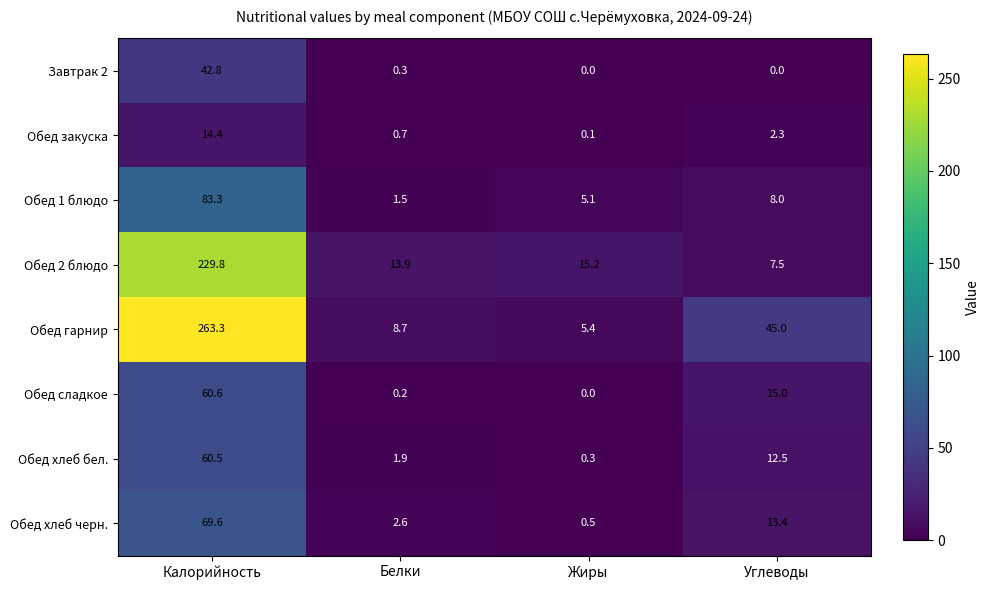

How many distinct data groups are displayed?

8